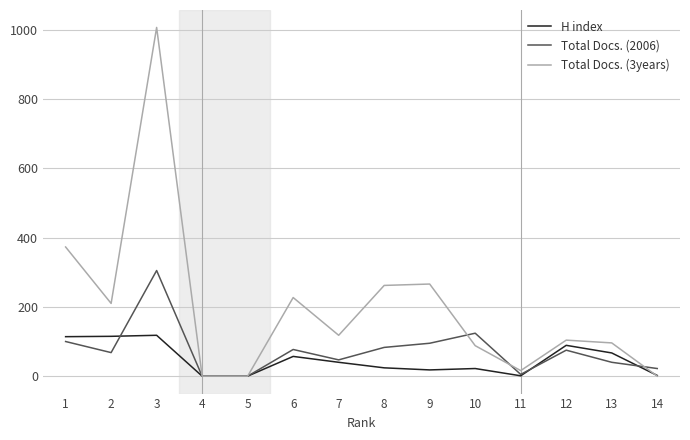

What is the sum of the H index values at 8 and 5?

24